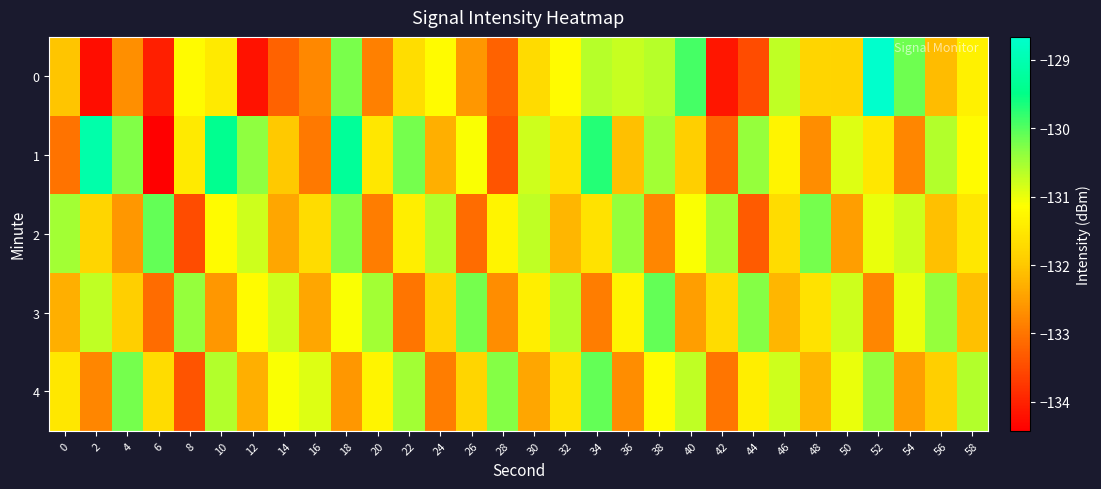

Which label corresponds to the smallest value in the chart?

6